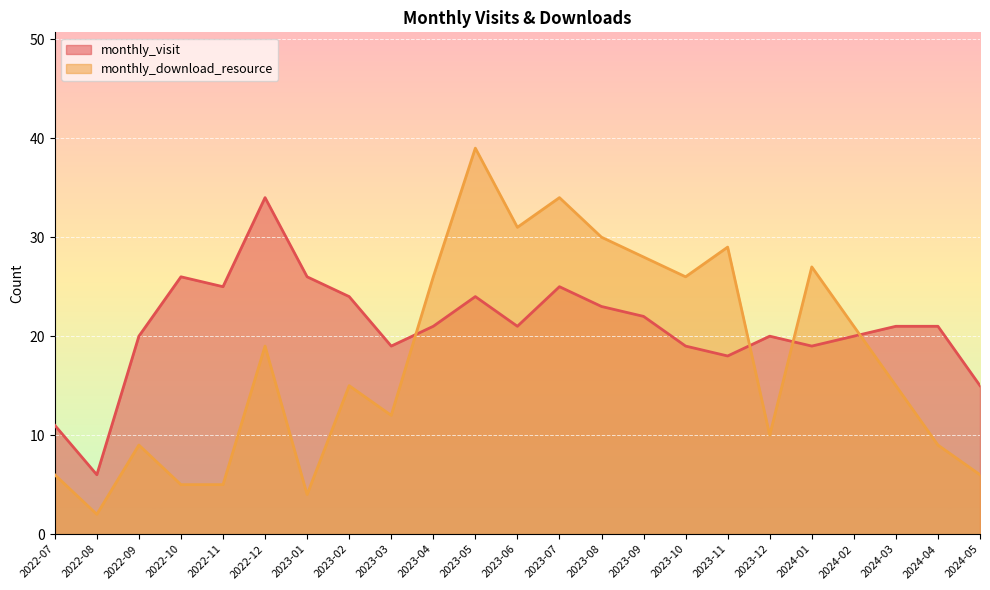

The monthly_visit series shows 23 at 2023-08. True or false?

True